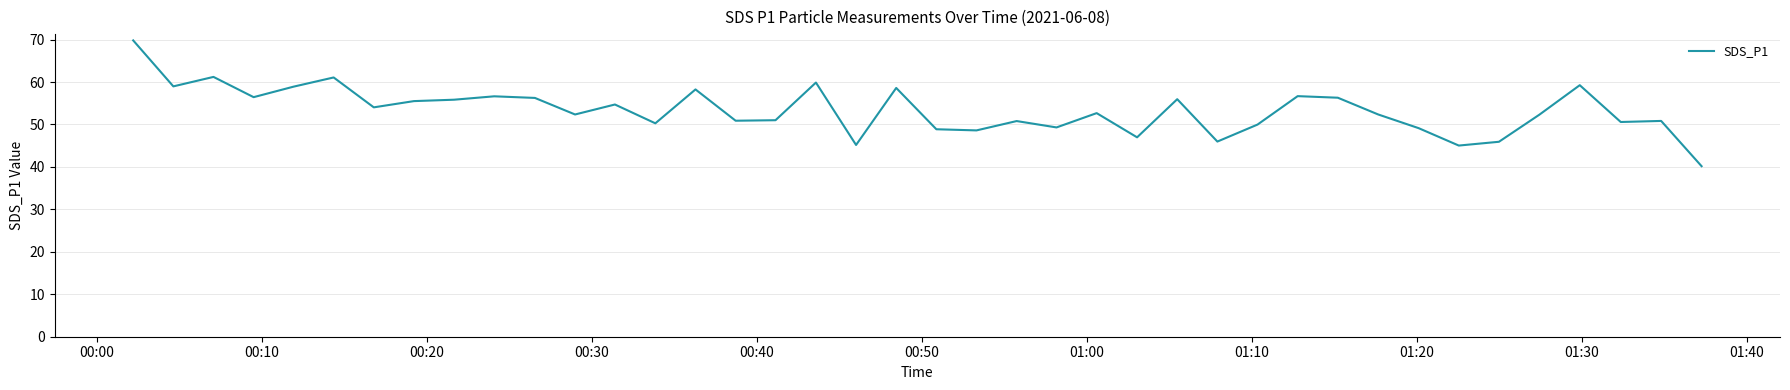

What is the smallest value displayed?

40.2